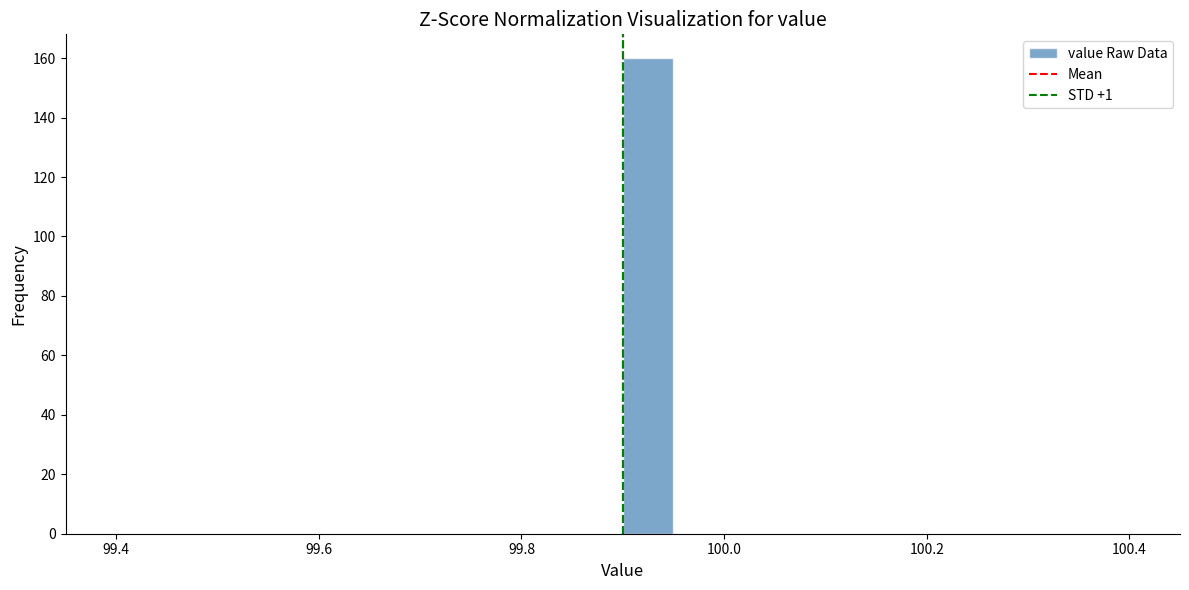

Around what value on the x-axis is the tallest bar? Give the approximate position of its centre, as read against the axis.

99.92